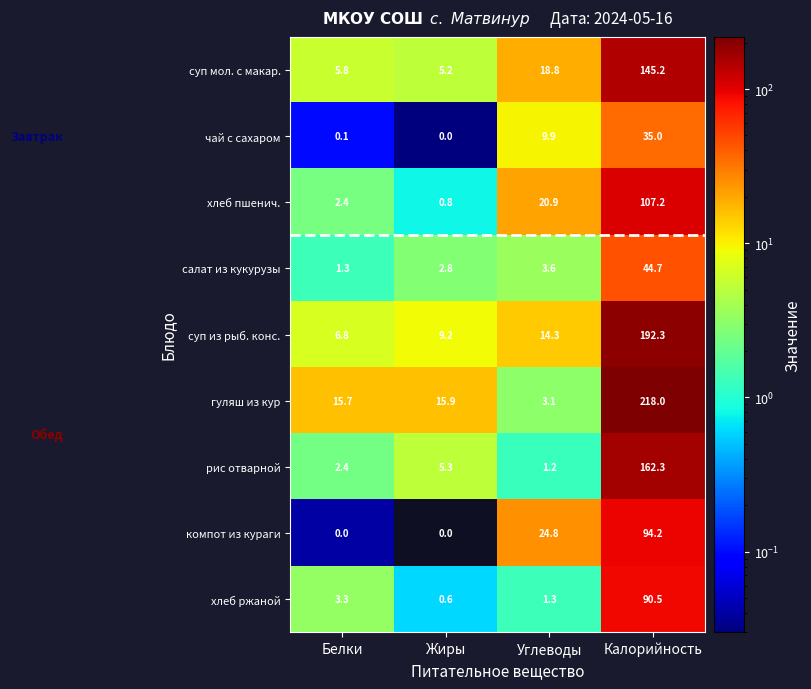

What is the difference between the highest and lowest values at Жиры?

15.9